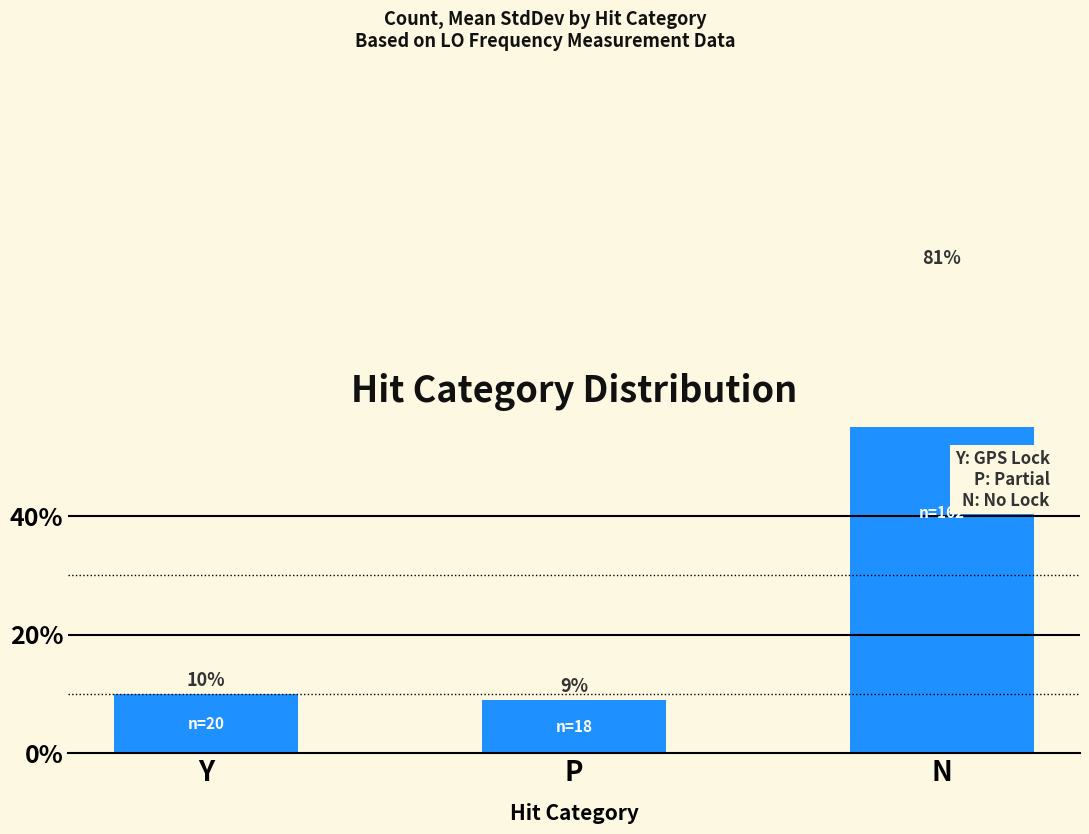

Rank the categories by value from highest to lowest.

N, Y, P